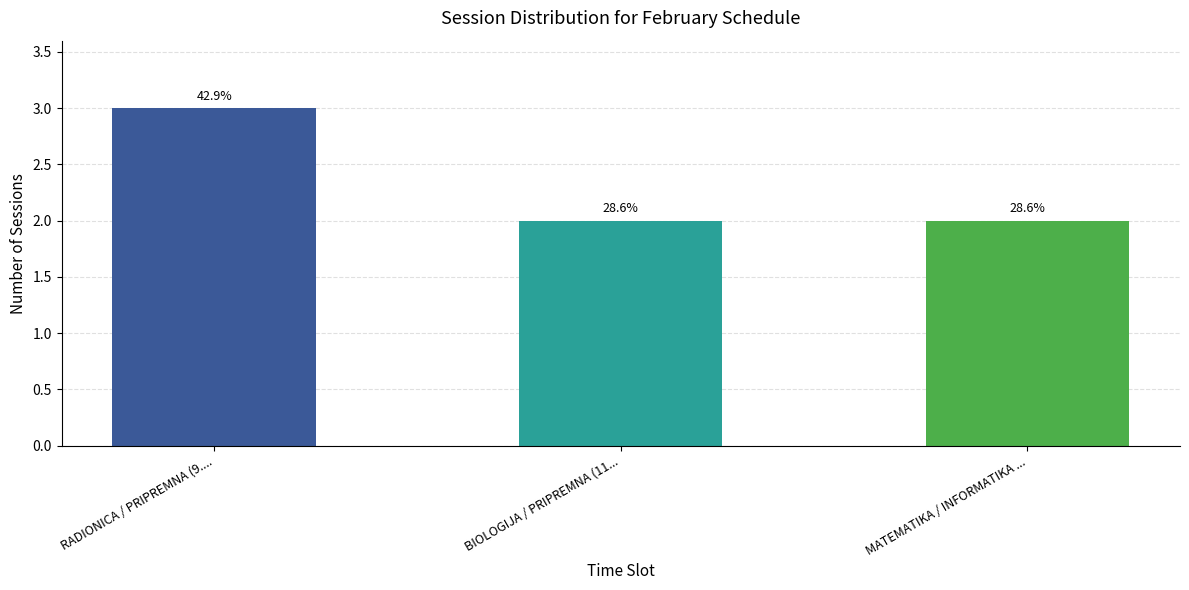

Reading right to left, what are all the values shown in this chart?

2	2	3